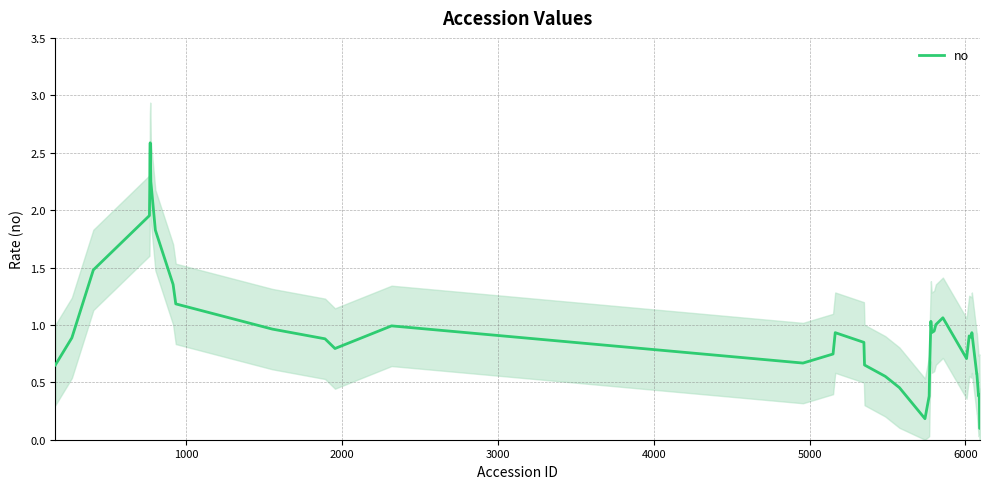

What is the maximum value for no?

2.6